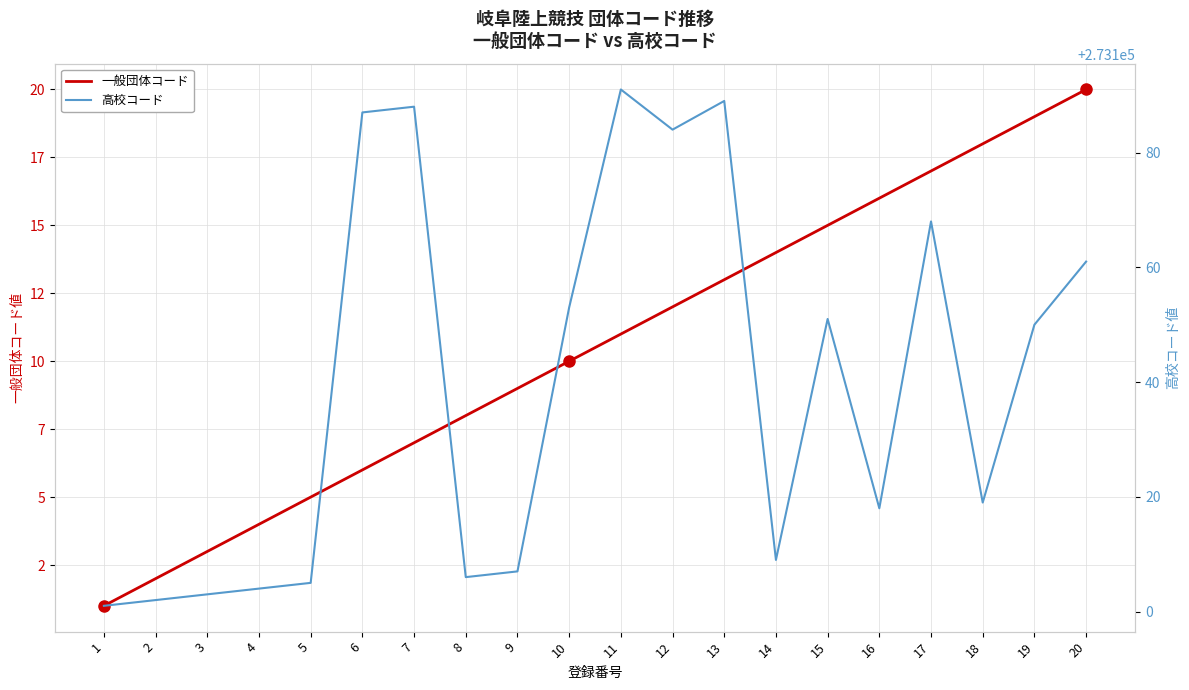

List the labels in order of 一般団体コード value, smallest first.

1, 2, 3, 4, 5, 6, 7, 8, 9, 10, 11, 12, 13, 14, 15, 16, 17, 18, 19, 20